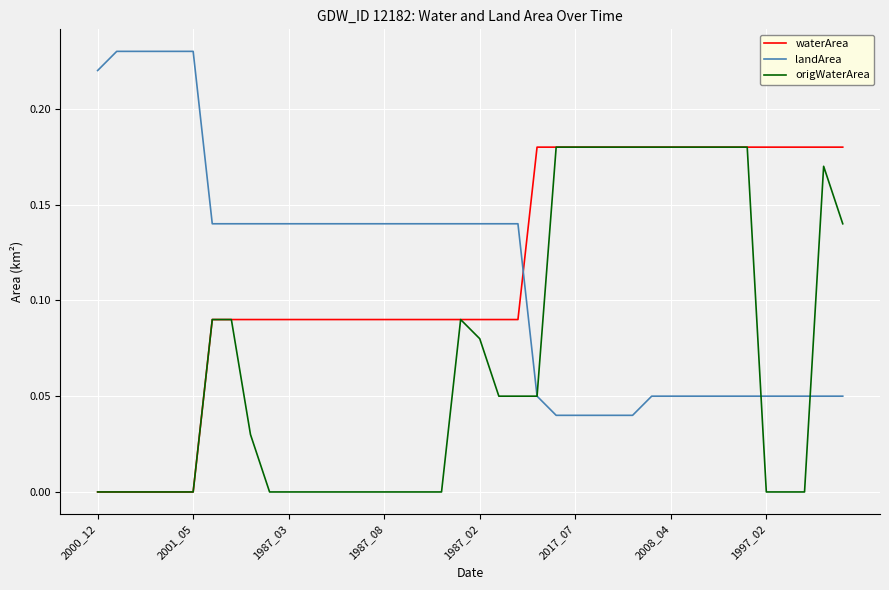

How many origWaterArea values are between 0 and 1?

40